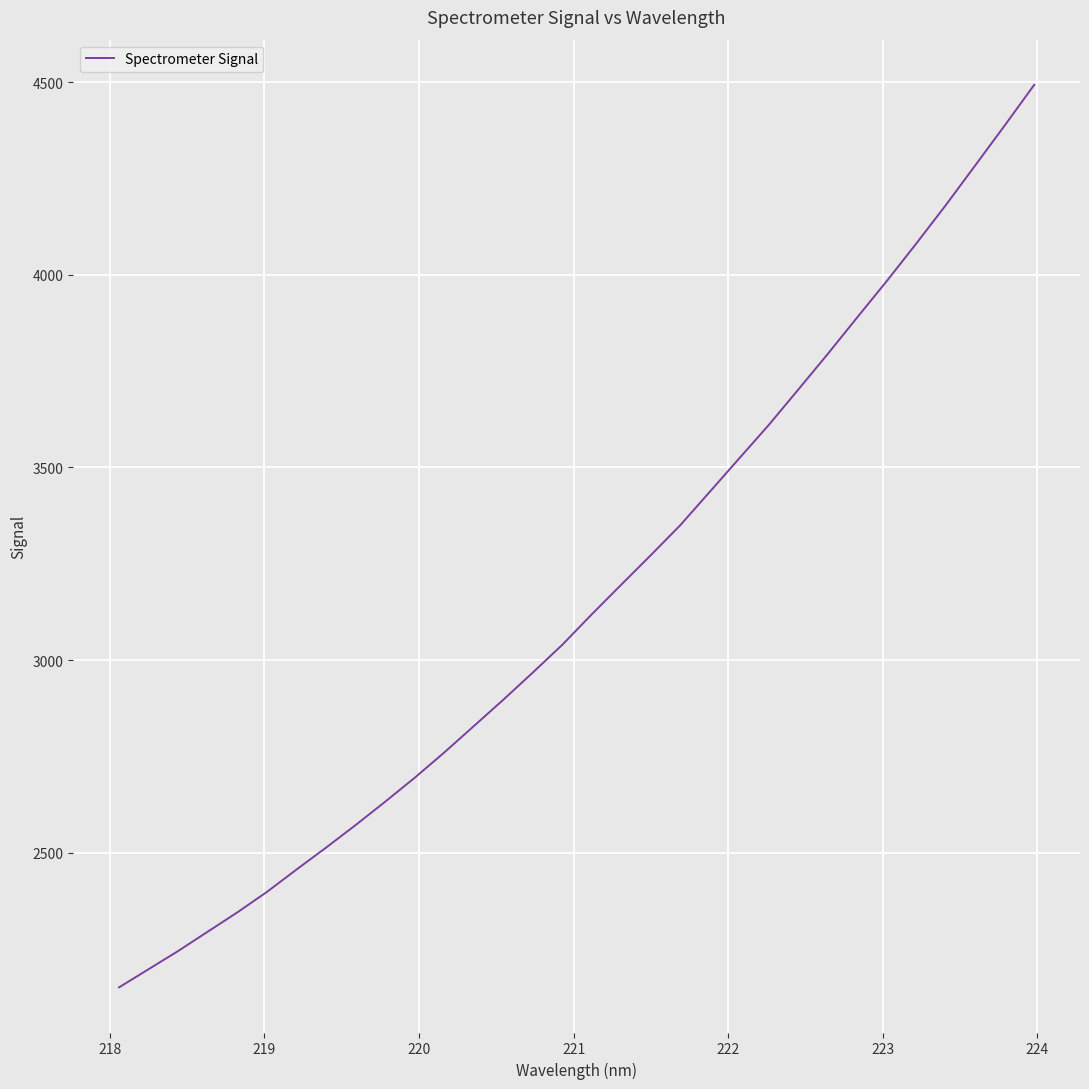

What is the smallest value displayed?

2150.4